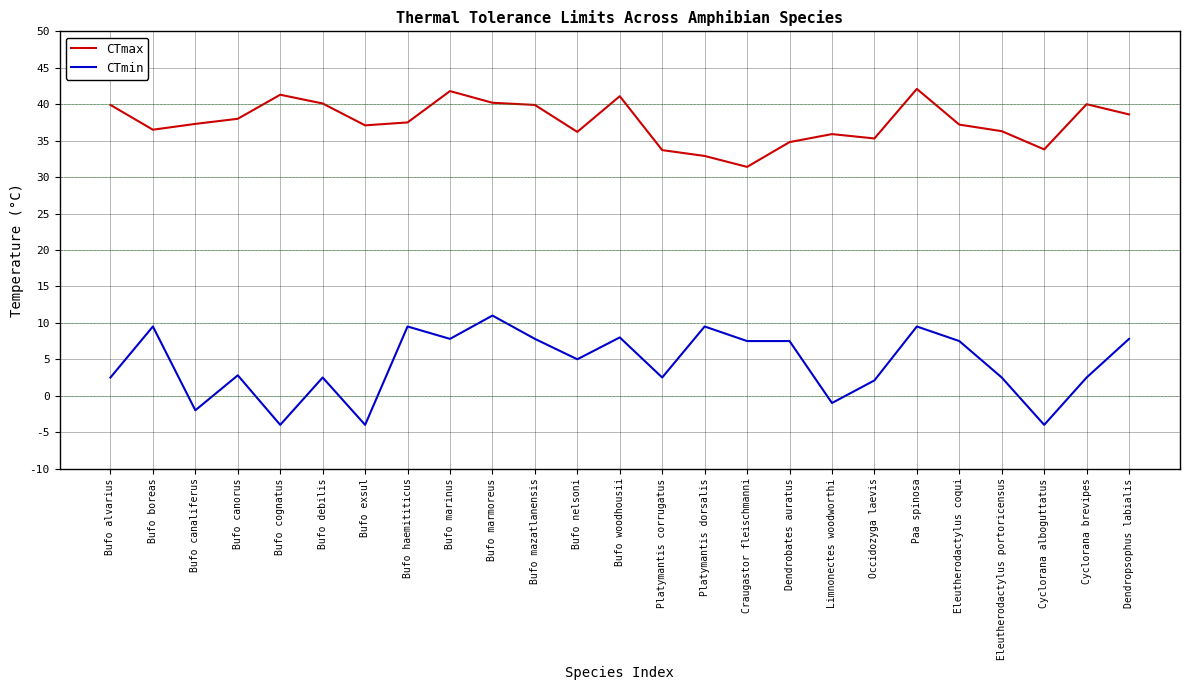

List the series in order of their overall mean, lowest first.

CTmin, CTmax